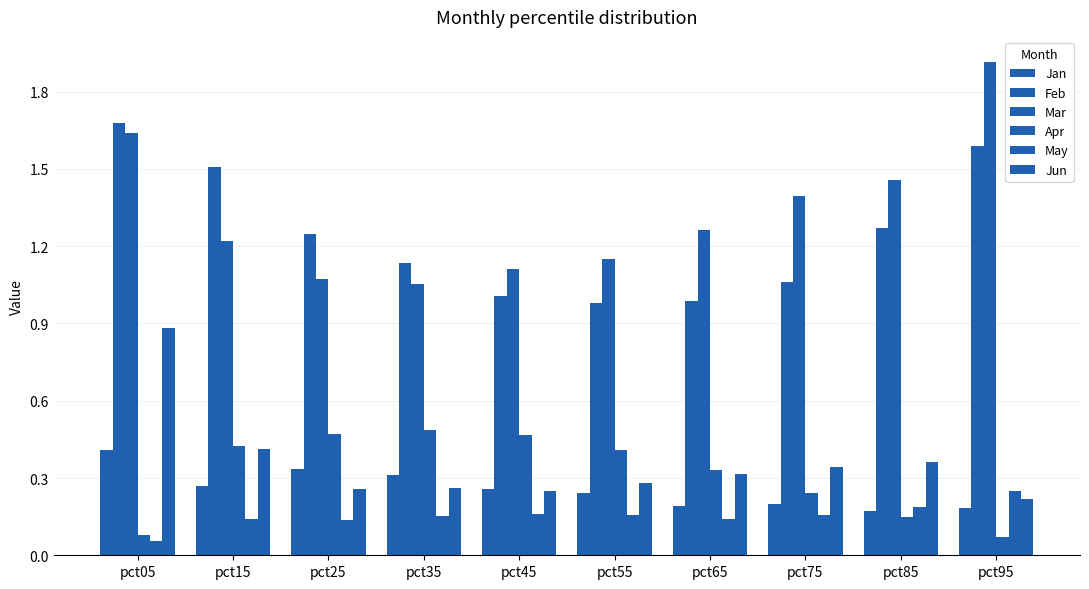

Does the chart contain stacked bars?

No